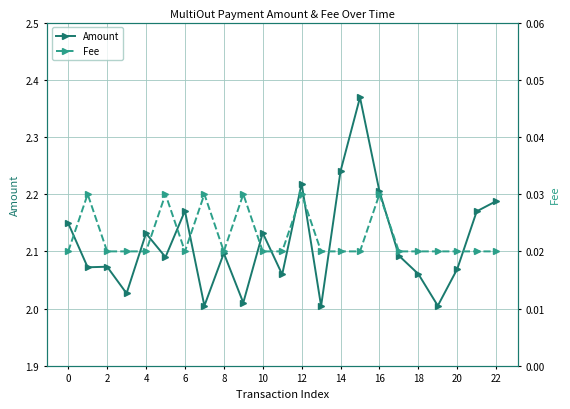

What is the maximum value shown in the chart?

2.4